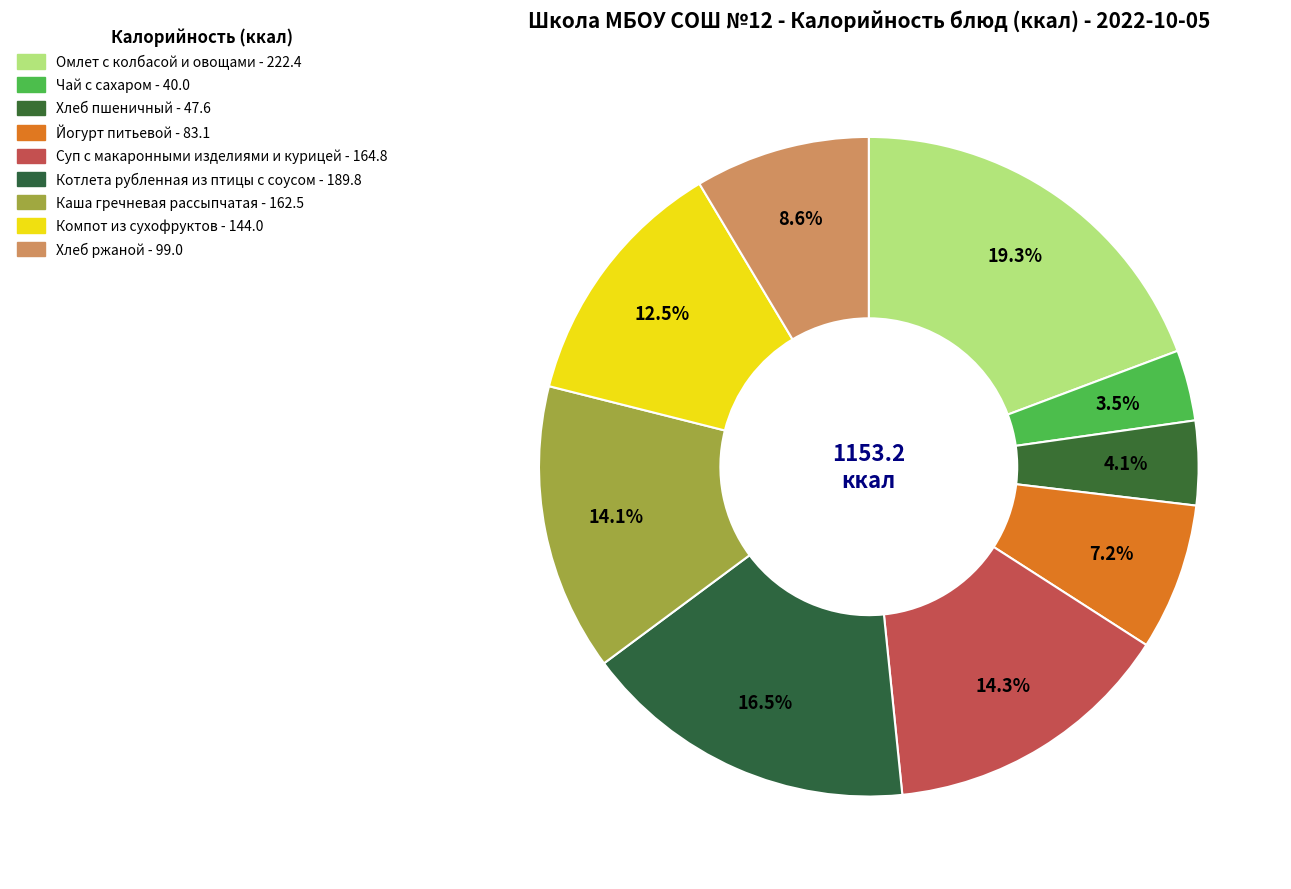

Which category has the smallest portion of the pie?

Чай с сахаром